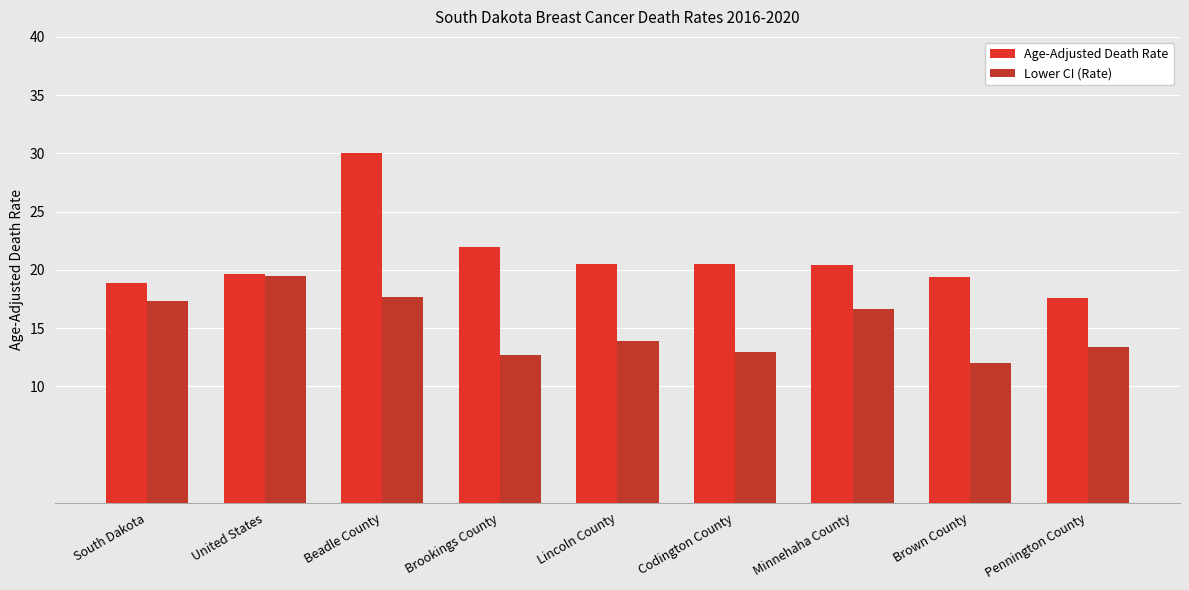

What position from the right is Minnehaha County?

3